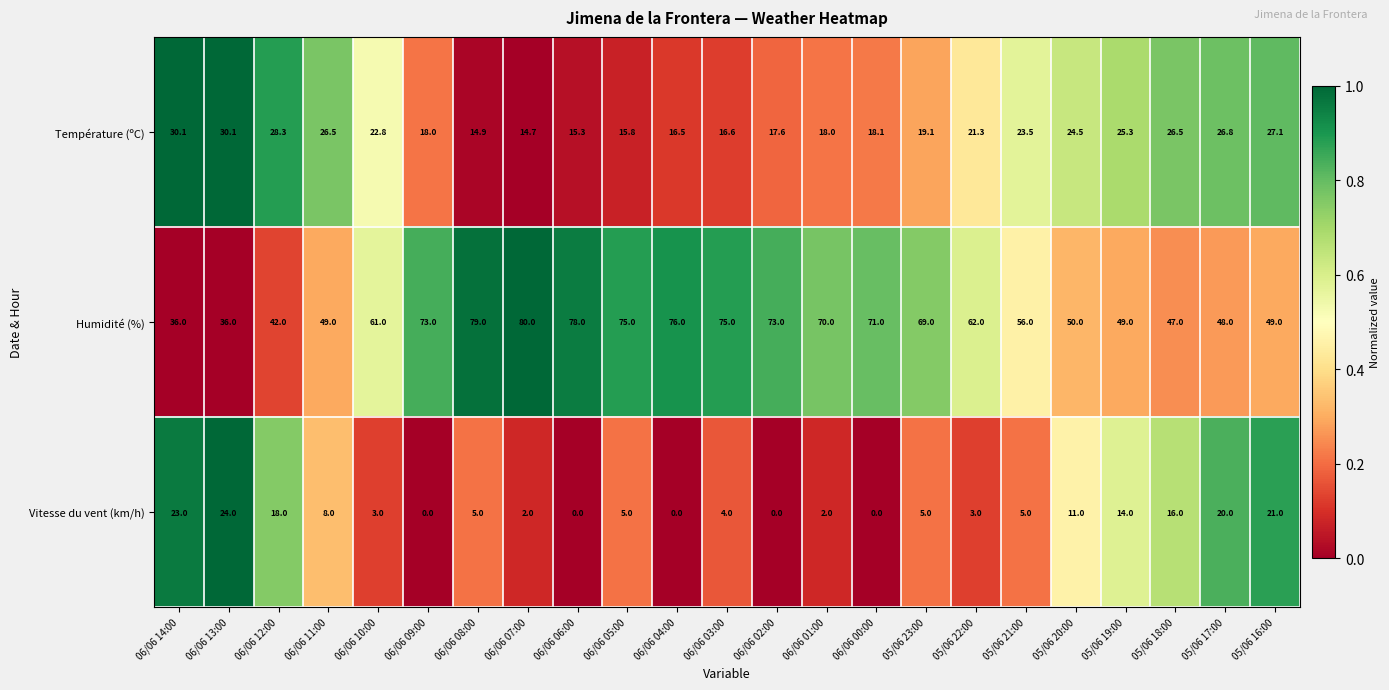

How many categories are shown in the chart?

23